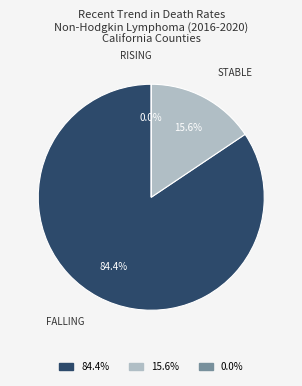

What is the largest slice in the pie chart?

falling